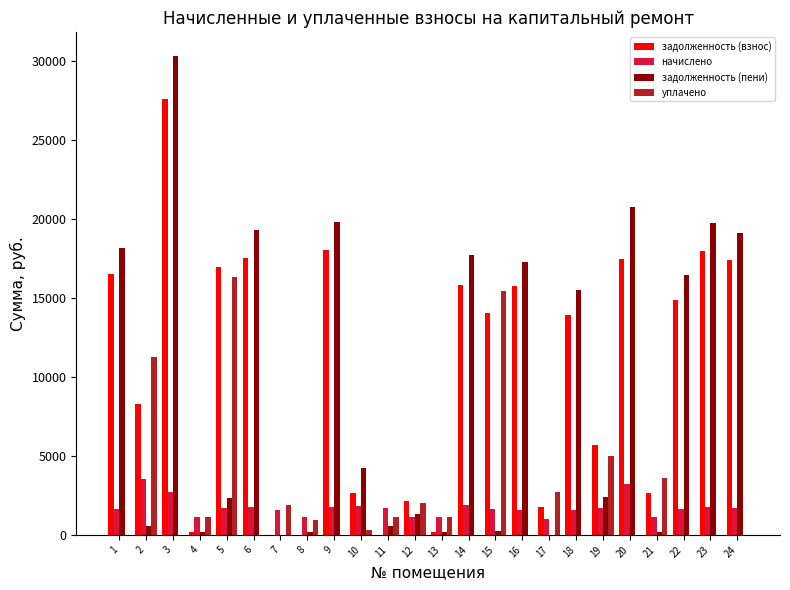

Count the number of categories in the chart.

24